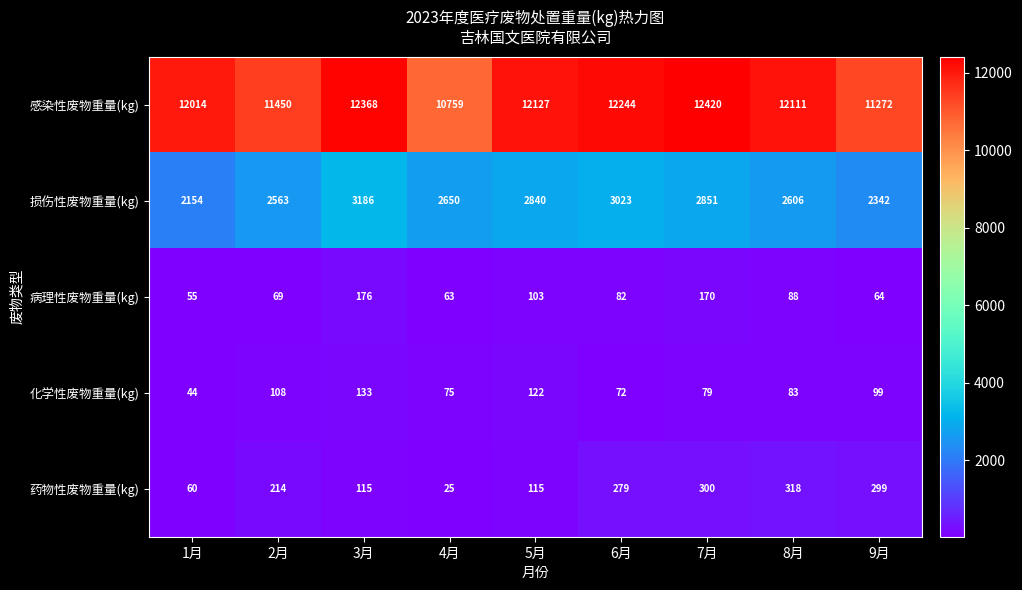

What is the sum of all 损伤性废物重量(kg) values?

24215